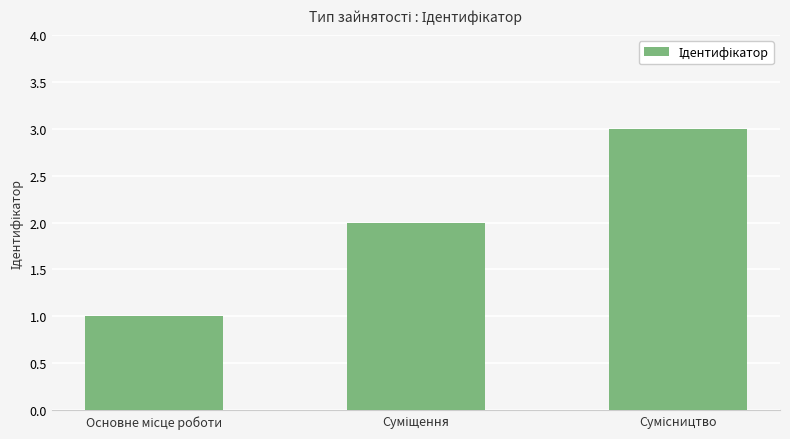

What is the sum of all values?

6